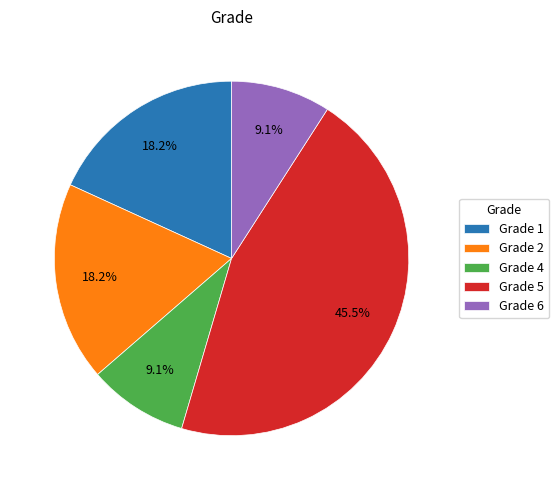

Which category has the biggest portion of the pie?

Grade 5